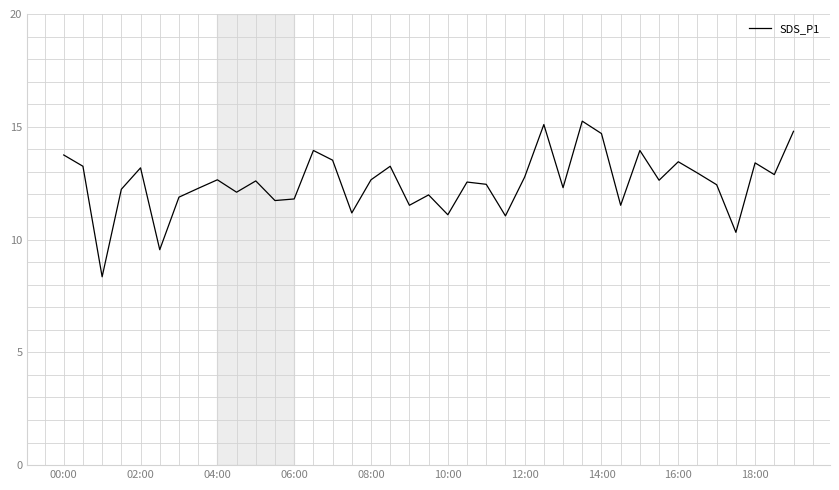

How many lines are shown in the chart?

1